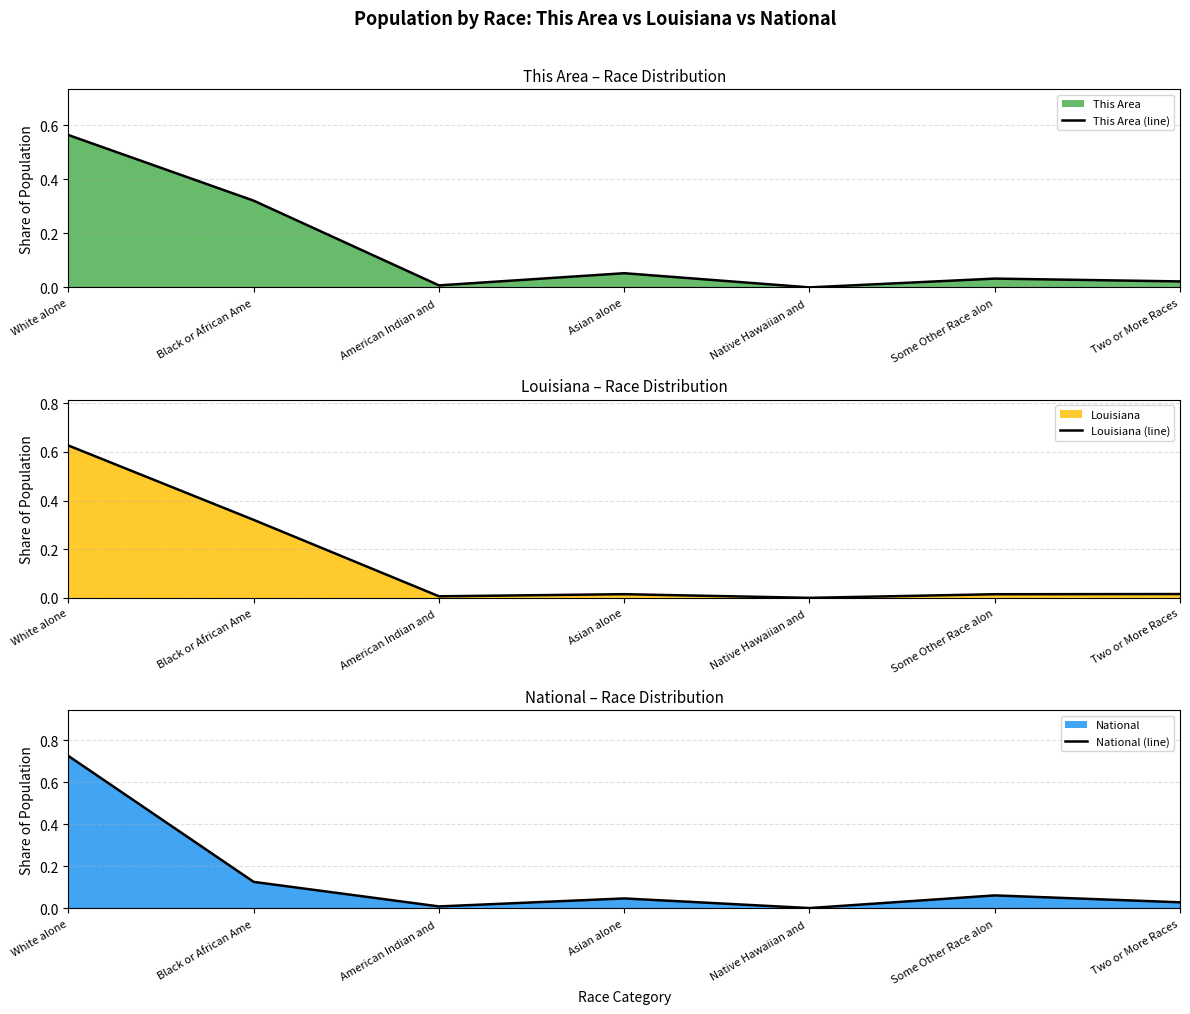

After their last crossing, which series has the higher values: Louisiana (line) or This Area (line)?

This Area (line)